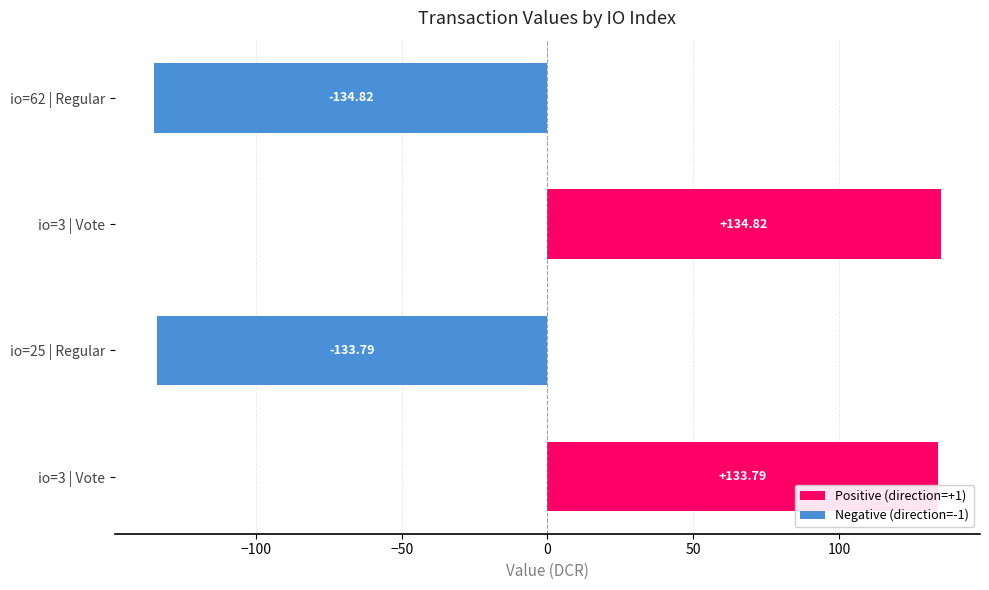

At how many categories does at least one series exceed -93?

4